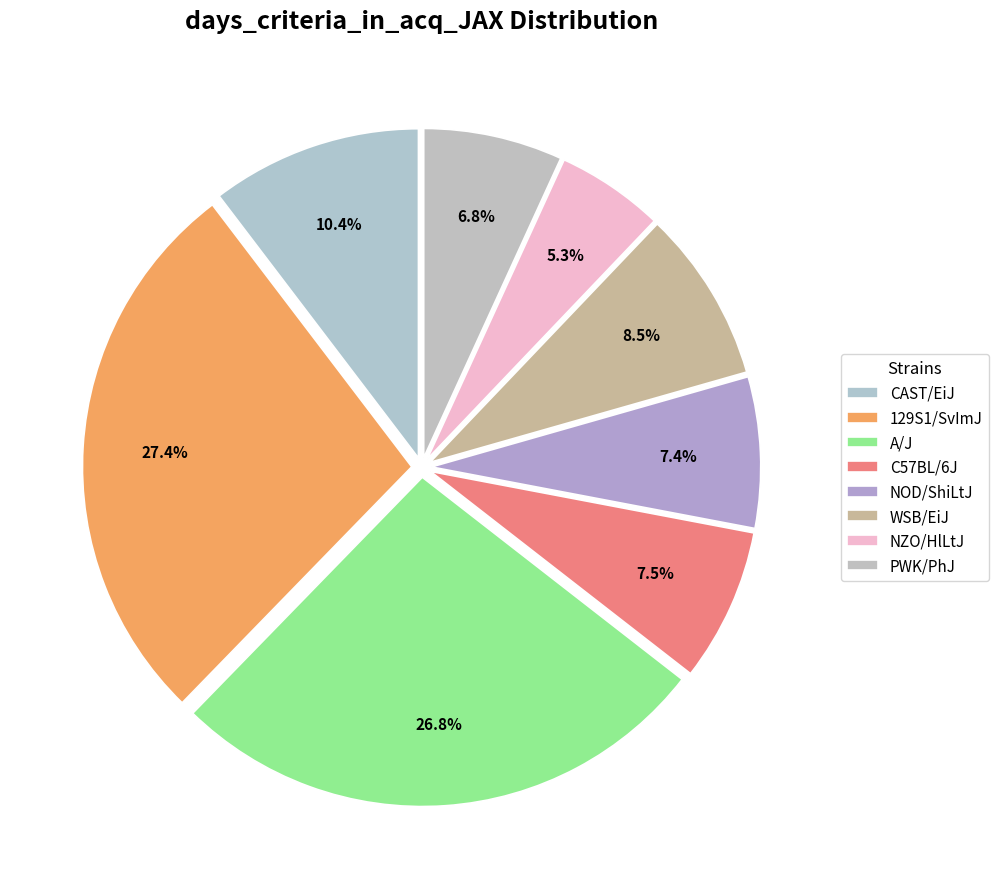

What is the largest slice in the pie chart?

129S1/SvImJ